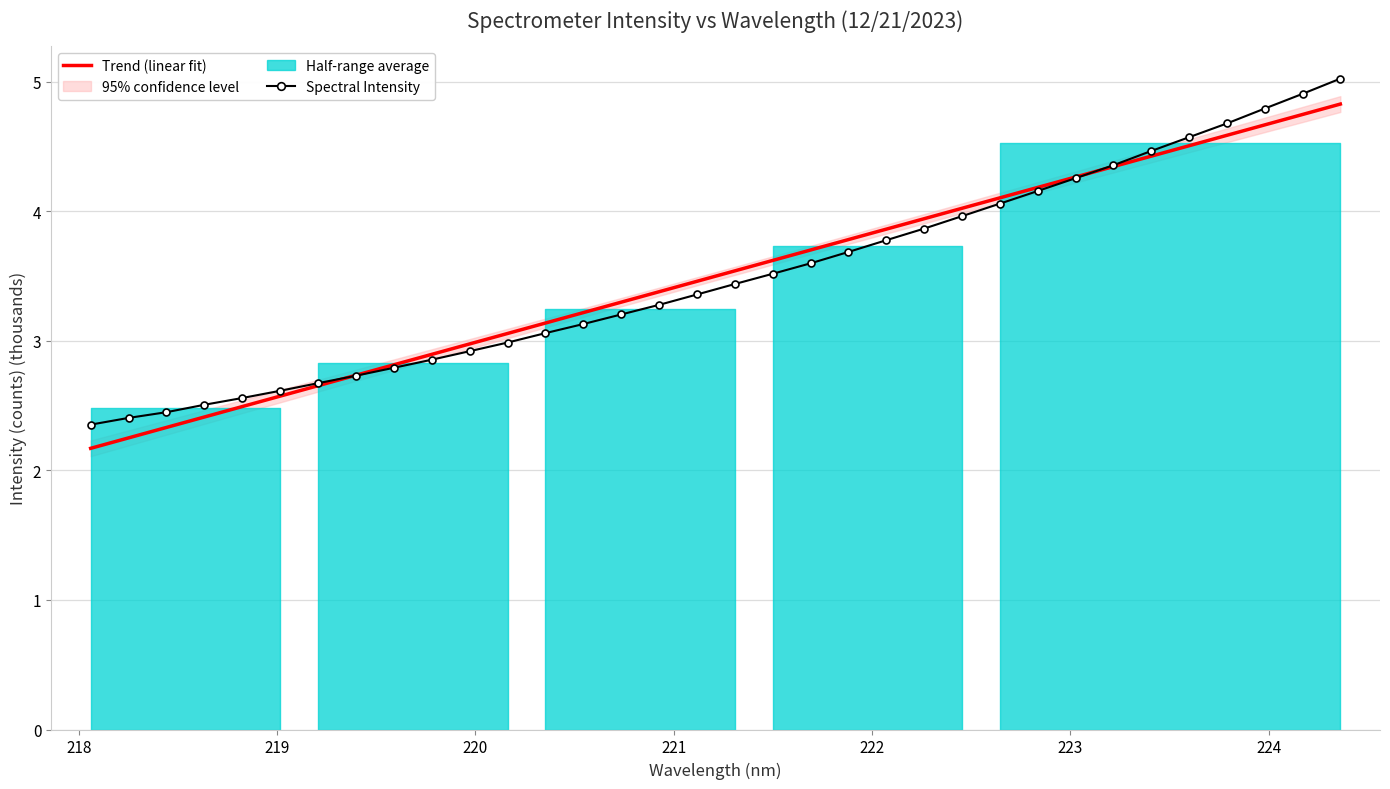

What is the minimum value for Trend (linear fit)?

2.2